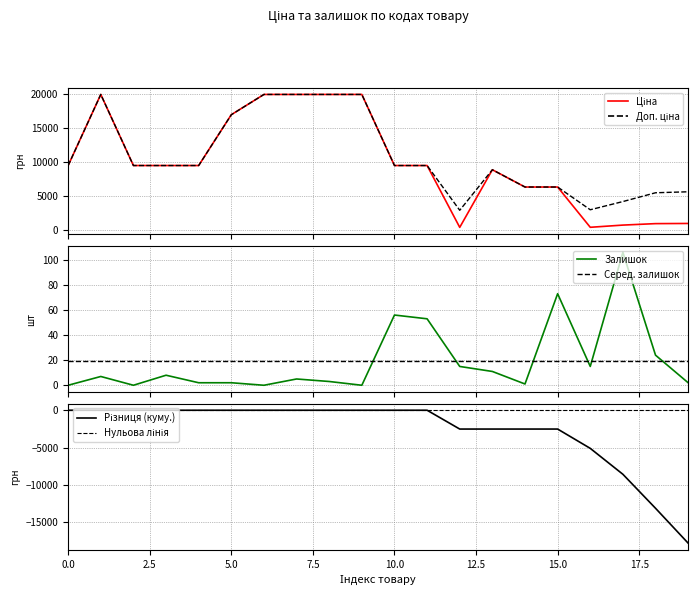

Reading left to right, transcribe all the data shown in this chart.

Ціна: 9480.1	19964.2	9480.1	9480.1	9480.1	16976.3	19964.2	19964.2	19964.2	19964.2	9480.1	9480.1	359.9	8856.7	6308.8	6308.8	369.5	694.3	910.4	934.5
Доп. ціна: 9480.1	19964.2	9480.1	9480.1	9480.1	16976.3	19964.2	19964.2	19964.2	19964.2	9480.1	9480.1	2878.8	8856.7	6308.8	6308.8	2955.8	4165.6	5462.3	5607.2
Залишок: 0.0	7.0	0.0	8.0	2.0	2.0	0.0	5.0	3.0	0.0	56.0	53.0	15.0	11.0	1.0	73.0	15.0	106.0	24.0	2.0
Серед. залишок: 19.1	19.1	19.1	19.1	19.1	19.1	19.1	19.1	19.1	19.1	19.1	19.1	19.1	19.1	19.1	19.1	19.1	19.1	19.1	19.1
Різниця (куму.): 0.0	0.0	0.0	0.0	0.0	0.0	0.0	0.0	0.0	0.0	0.0	0.0	-2519.0	-2519.0	-2519.0	-2519.0	-5105.2	-8576.5	-13128.5	-17801.2
Нульова лінія: 0.0	0.0	0.0	0.0	0.0	0.0	0.0	0.0	0.0	0.0	0.0	0.0	0.0	0.0	0.0	0.0	0.0	0.0	0.0	0.0